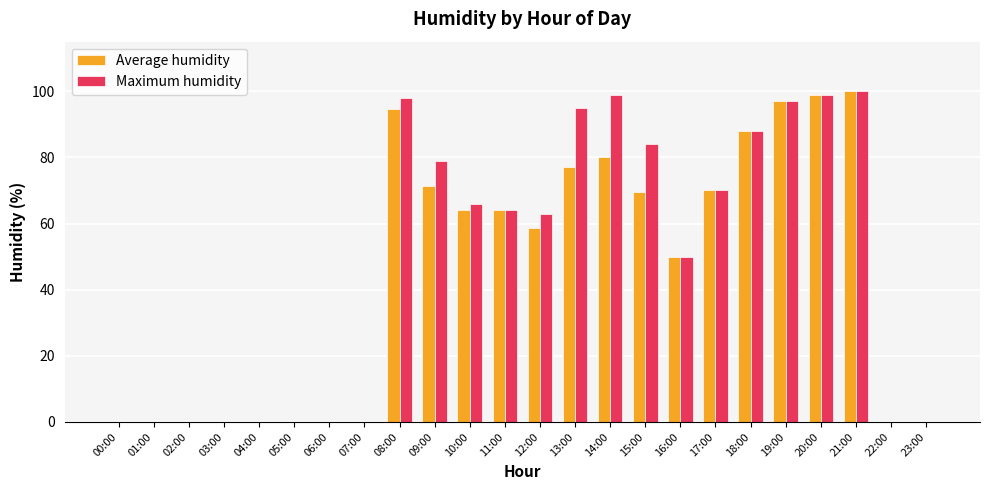

What is the maximum value shown in the chart?

100.0